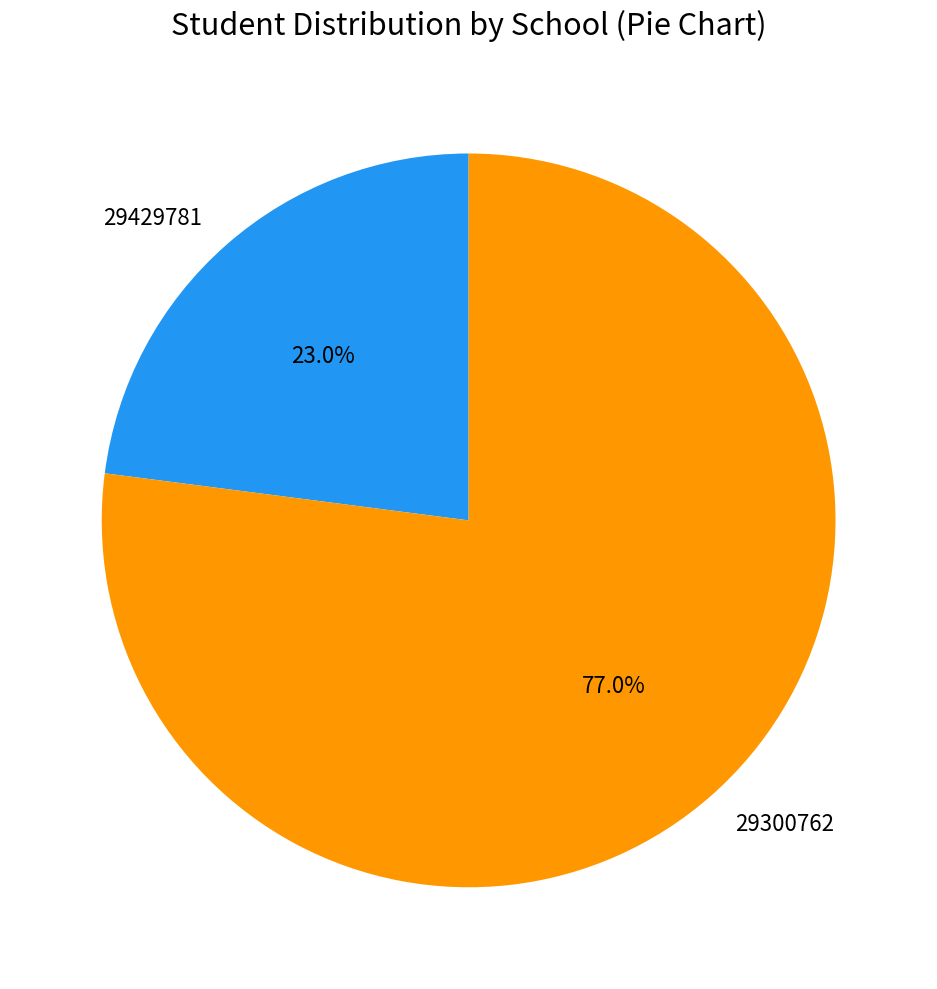

What is the smallest slice in the pie chart?

29429781